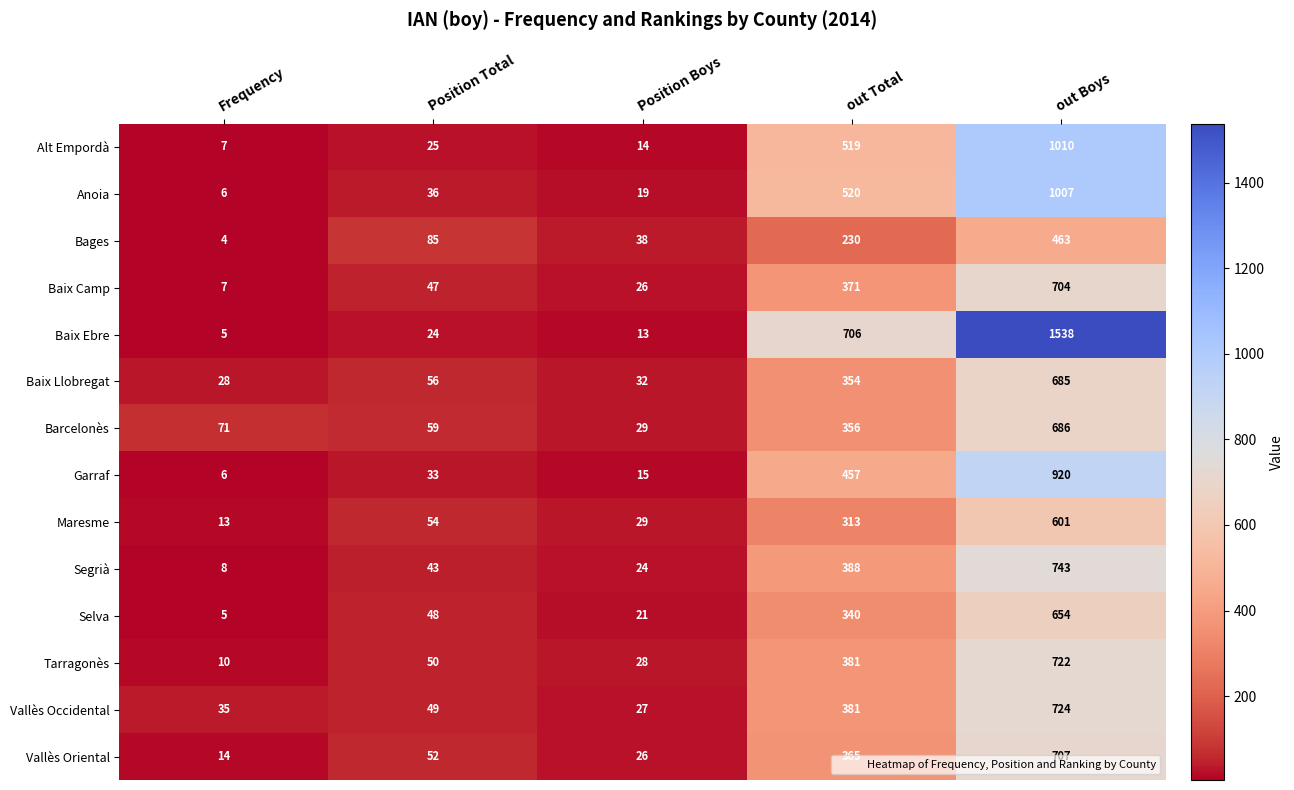

What is the total value across all series at Frequency?

219